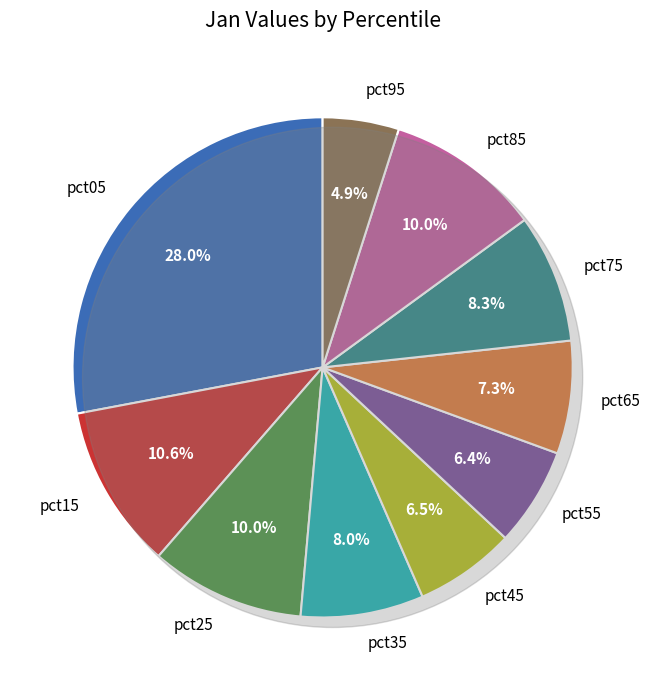

Is there any slice that represents more than half of the pie?

No